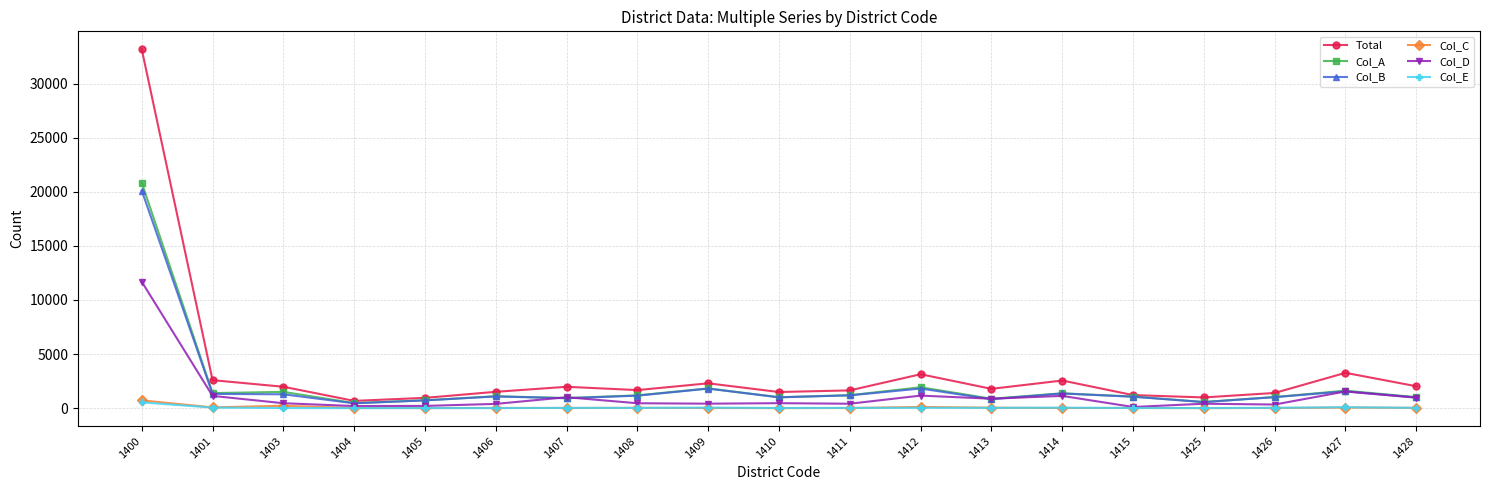

Which label corresponds to the largest value in the chart?

1400